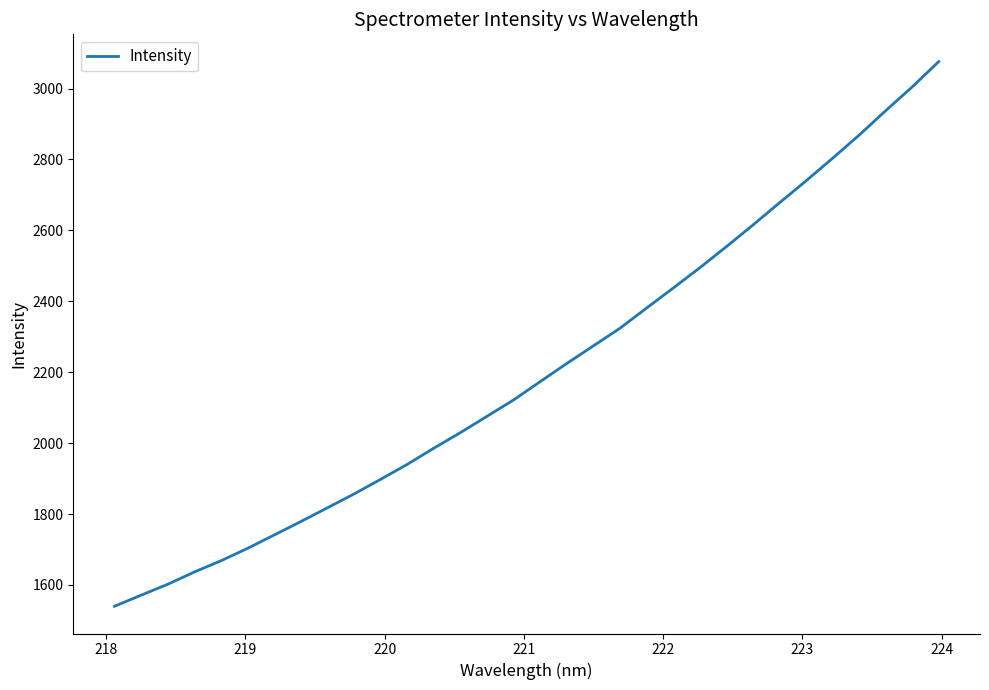

True or false: the data has more than 2 interior local peaks.

False